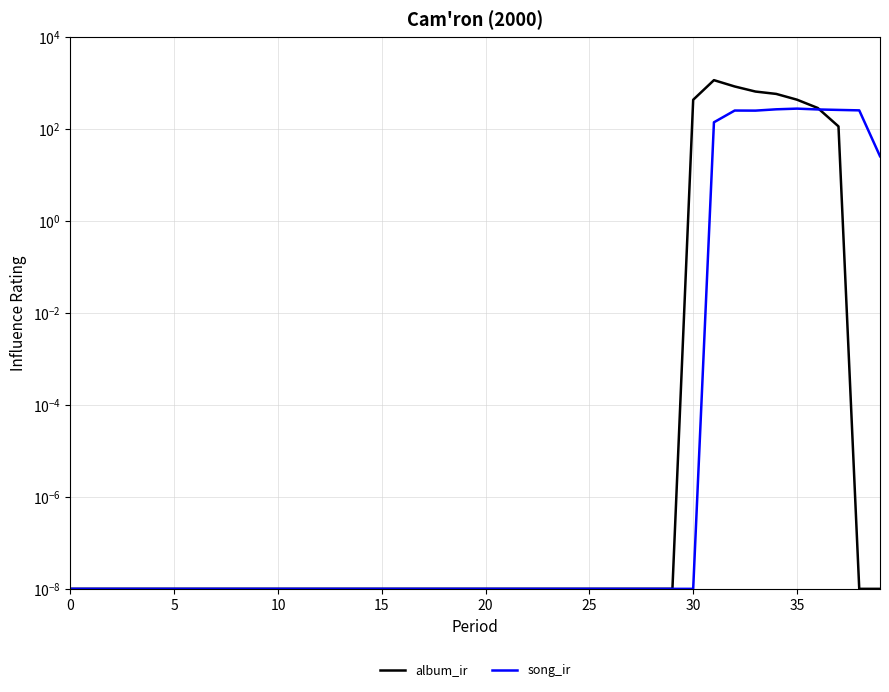

Which series changed the most between 21 and 22?

album_ir